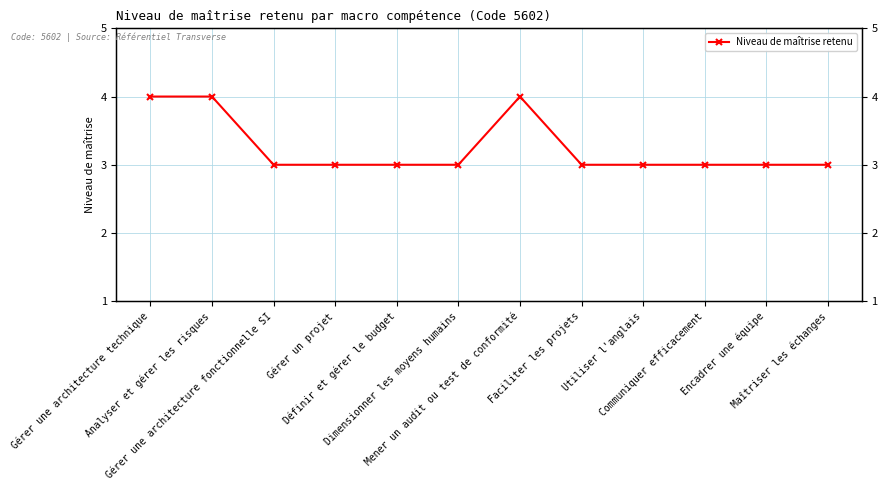

What is the ratio of the value at Gérer une architecture technique to the value at Utiliser l'anglais?

1.3